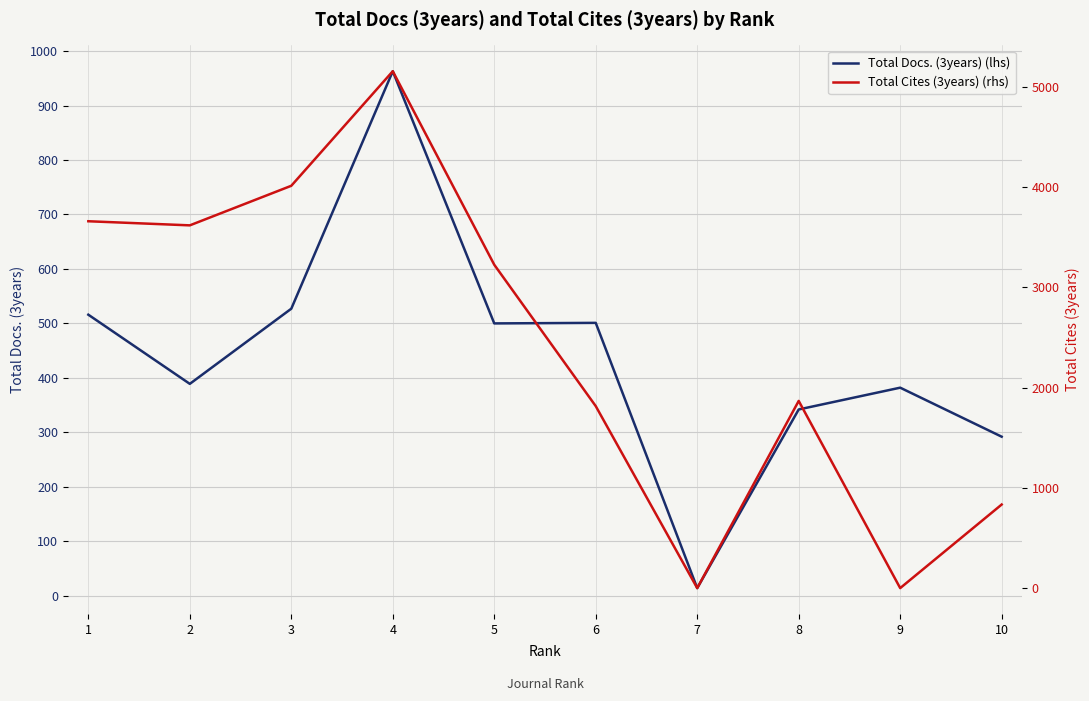

What are all the series names shown in the legend?

Total Docs. (3years) (lhs), Total Cites (3years) (rhs)